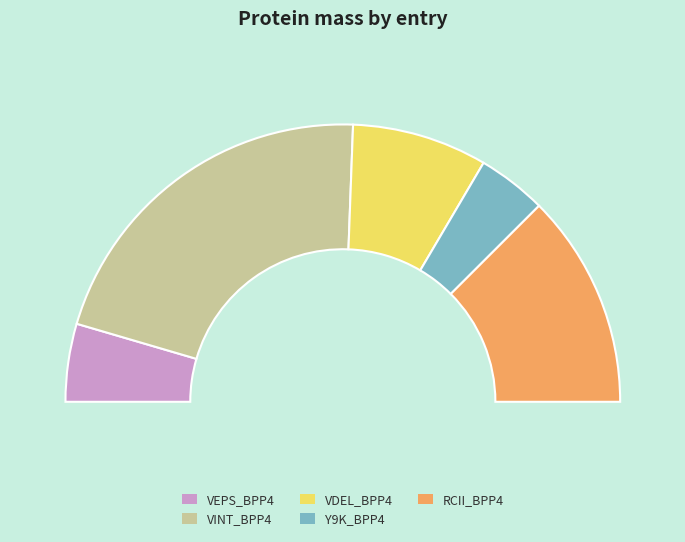

Does VINT_BPP4 represent more than half of the total?

No